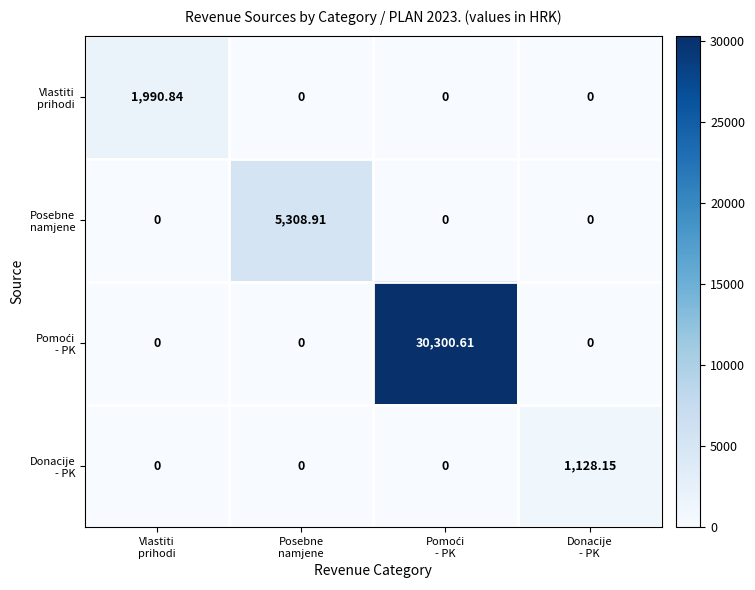

Which has a higher value, Posebne
namjene or Donacije
- PK?

Posebne
namjene